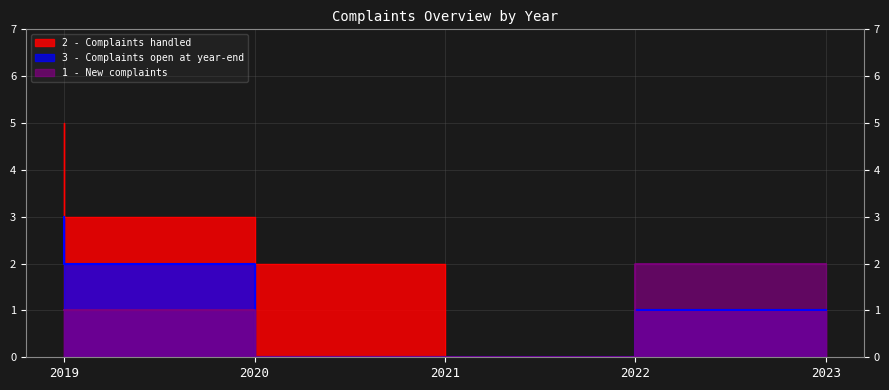

How many lines are shown in the chart?

3